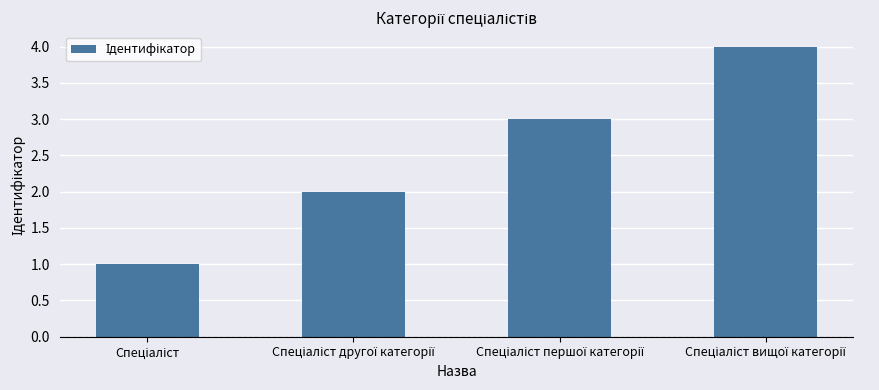

What is the maximum value shown in the chart?

4